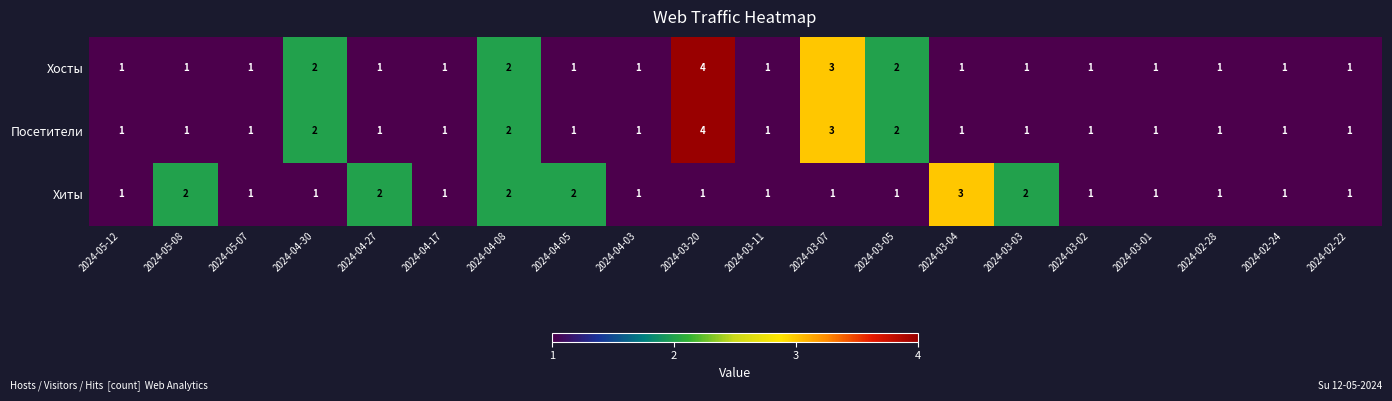

At which category is the sum across all series the highest?

2024-03-20